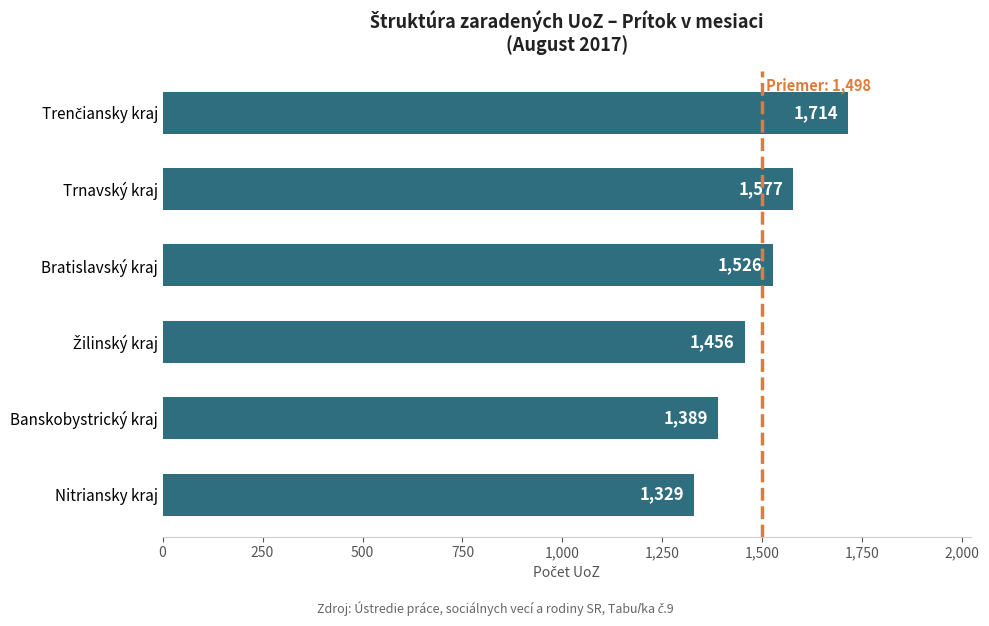

Count the number of categories in the chart.

6